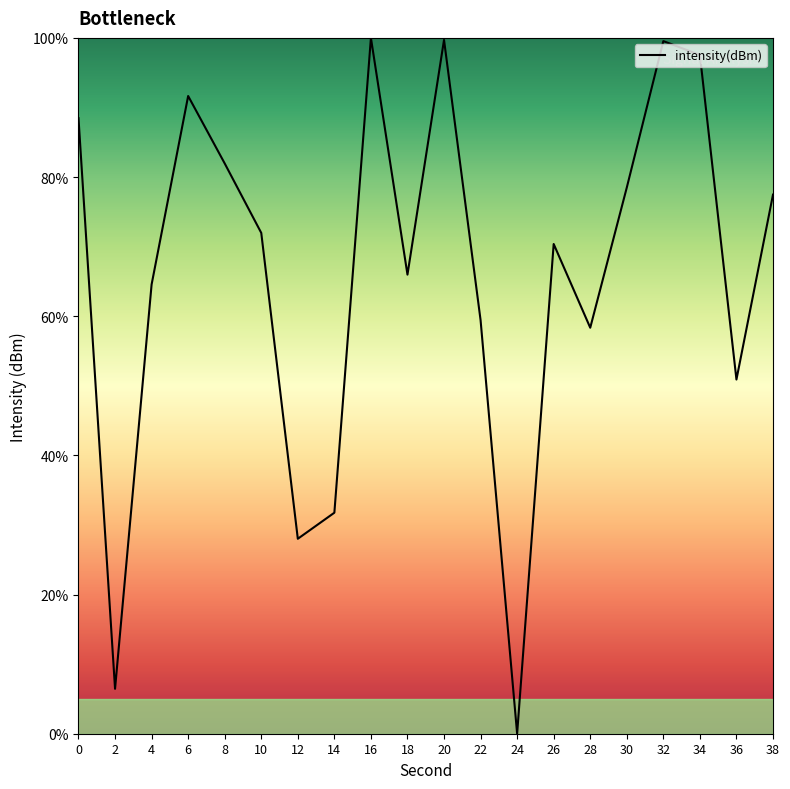

What is the change in value from 24 to 26?

+70.4